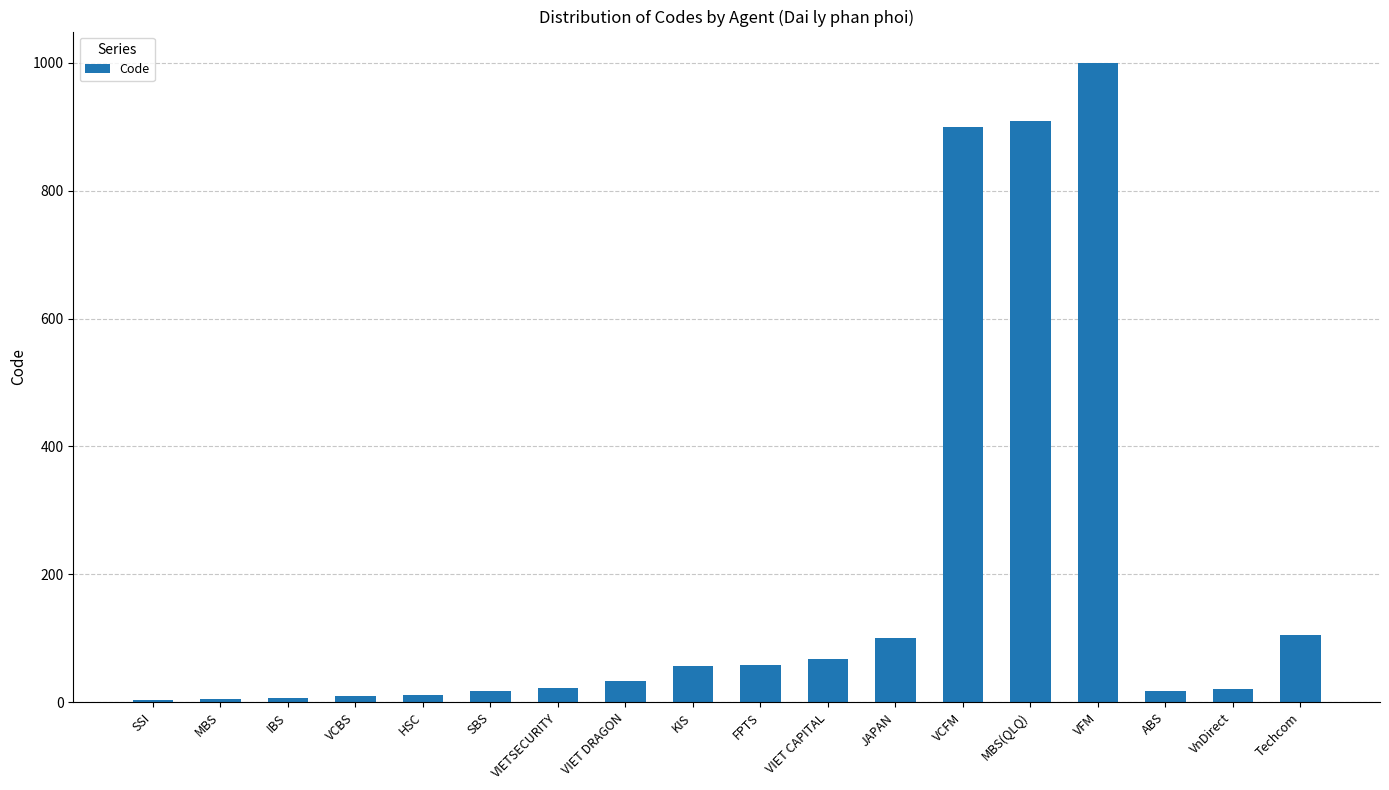

Between VnDirect and JAPAN, which is larger?

JAPAN